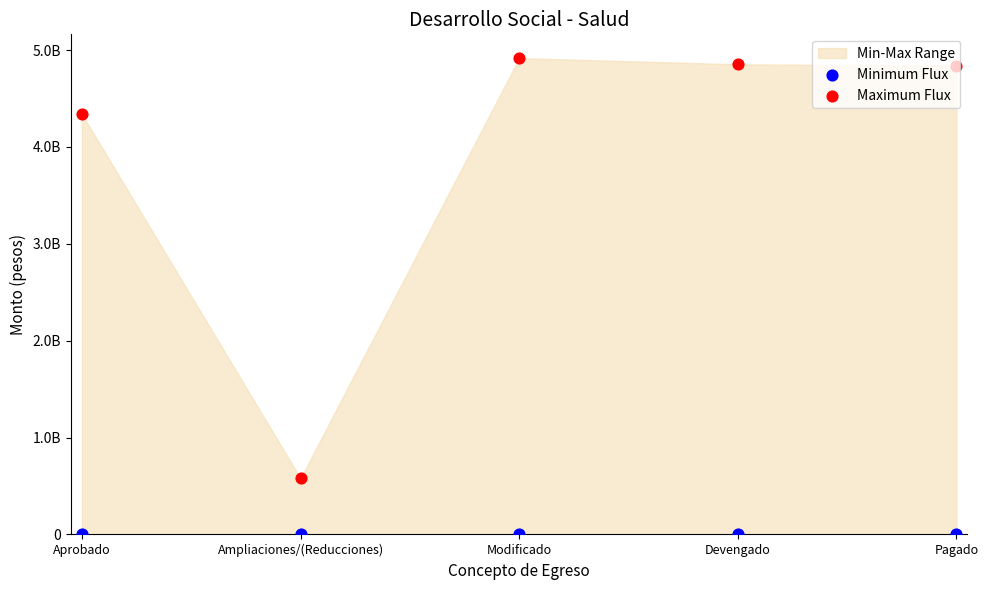

Which series has the largest total across all categories?

Maximum Flux